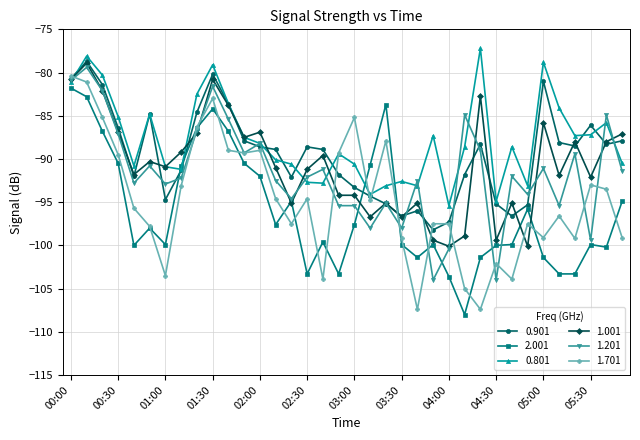

True or false: 2.001 has more than 0 interior local peaks.

True